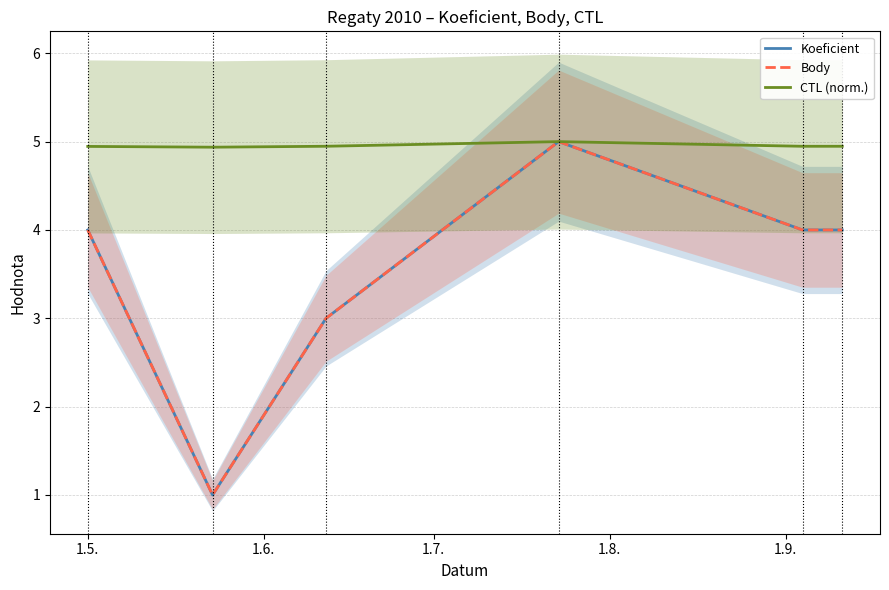

True or false: Body and Koeficient cross at least once.

False